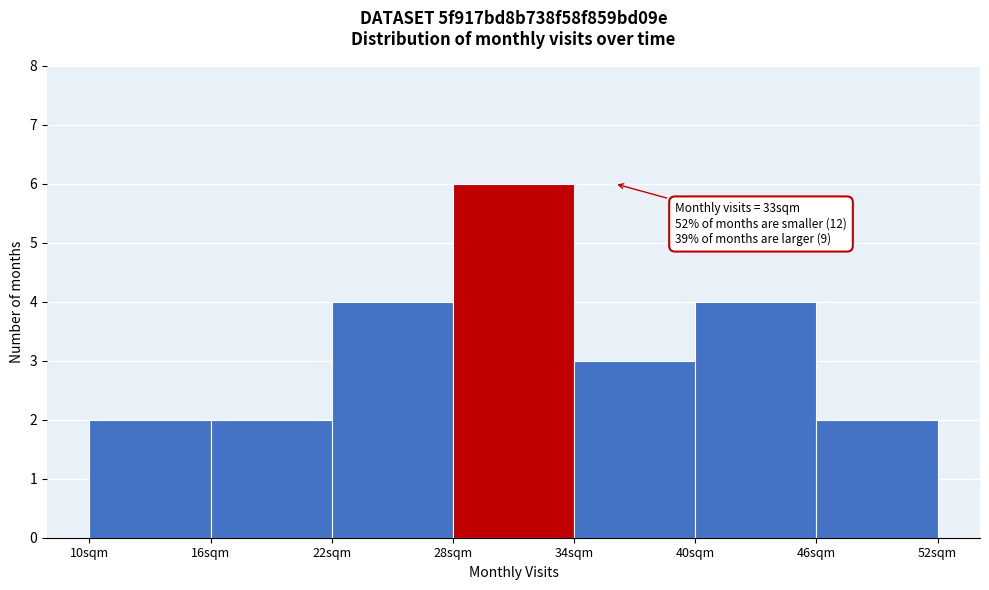

Which range on the x-axis has the tallest bar?

28 to 34